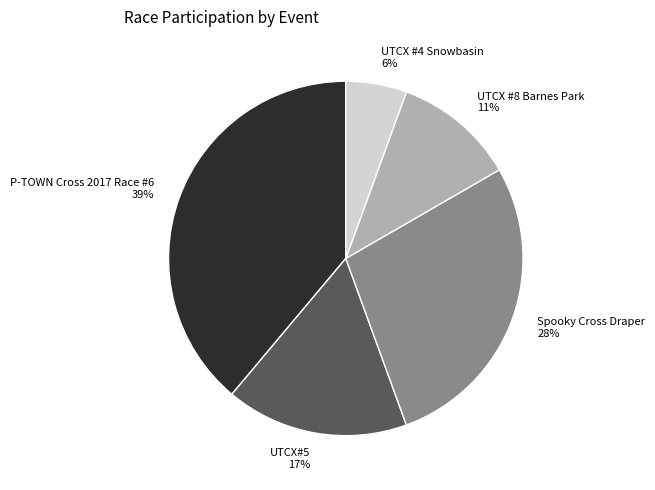

How many slices are in this pie chart?

5